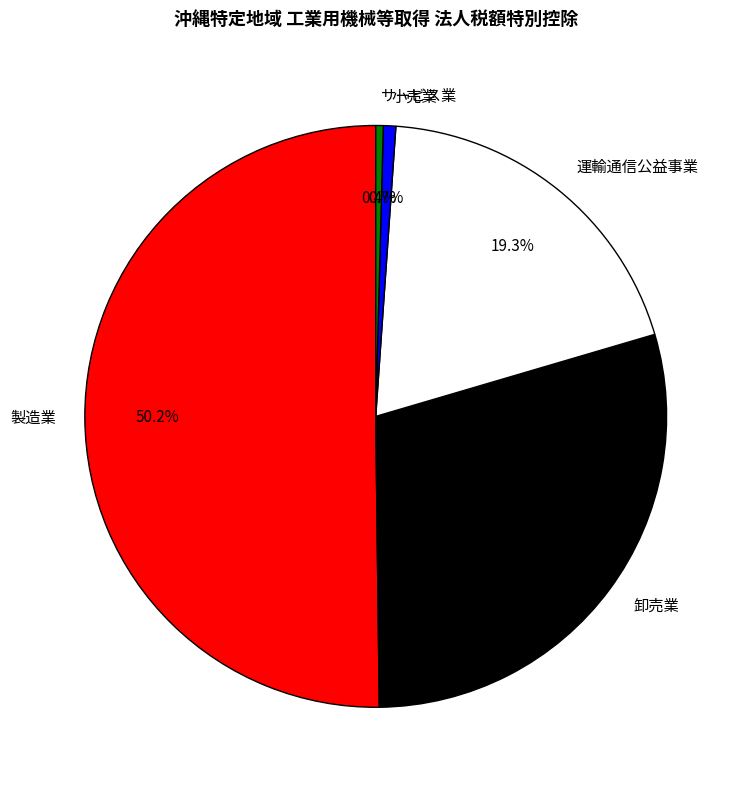

Count the number of slices in the pie.

5